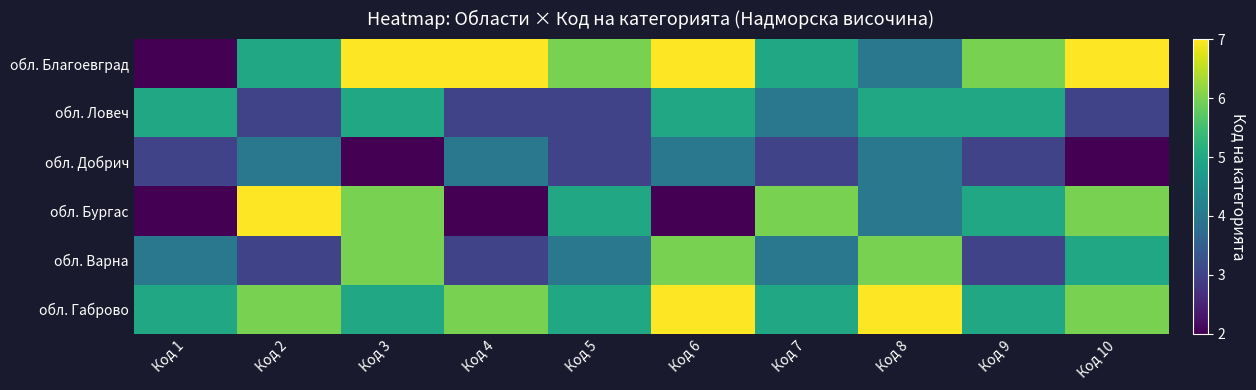

Reading left to right, list all the values displayed in this chart.

обл. Благоевград: Код 1=2	Код 2=5	Код 3=7	Код 4=7	Код 5=6	Код 6=7	Код 7=5	Код 8=4	Код 9=6	Код 10=7
обл. Ловеч: Код 1=5	Код 2=3	Код 3=5	Код 4=3	Код 5=3	Код 6=5	Код 7=4	Код 8=5	Код 9=5	Код 10=3
обл. Добрич: Код 1=3	Код 2=4	Код 3=2	Код 4=4	Код 5=3	Код 6=4	Код 7=3	Код 8=4	Код 9=3	Код 10=2
обл. Бургас: Код 1=2	Код 2=7	Код 3=6	Код 4=2	Код 5=5	Код 6=2	Код 7=6	Код 8=4	Код 9=5	Код 10=6
обл. Варна: Код 1=4	Код 2=3	Код 3=6	Код 4=3	Код 5=4	Код 6=6	Код 7=4	Код 8=6	Код 9=3	Код 10=5
обл. Габрово: Код 1=5	Код 2=6	Код 3=5	Код 4=6	Код 5=5	Код 6=7	Код 7=5	Код 8=7	Код 9=5	Код 10=6